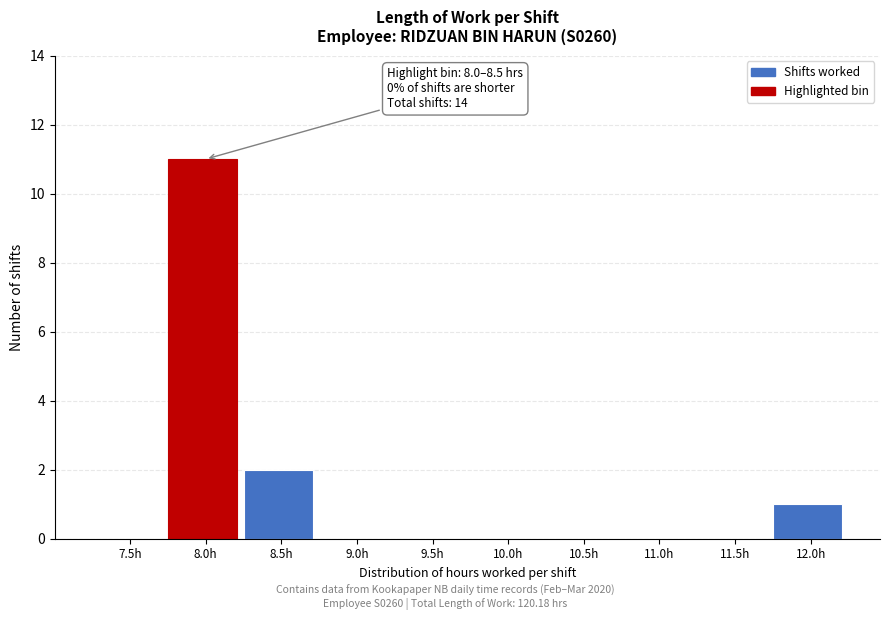

Reading left to right, transcribe all the data shown in this chart.

7.5h=0	8.0h=11	8.5h=2	9.0h=0	9.5h=0	10.0h=0	10.5h=0	11.0h=0	11.5h=0	12.0h=1